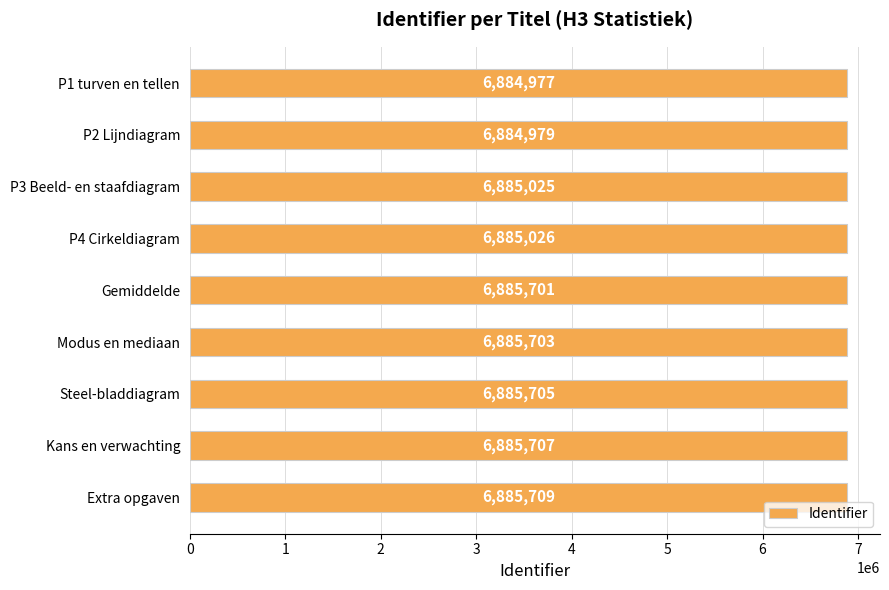

Where is the data nearest to the value 6885343?

P4 Cirkeldiagram